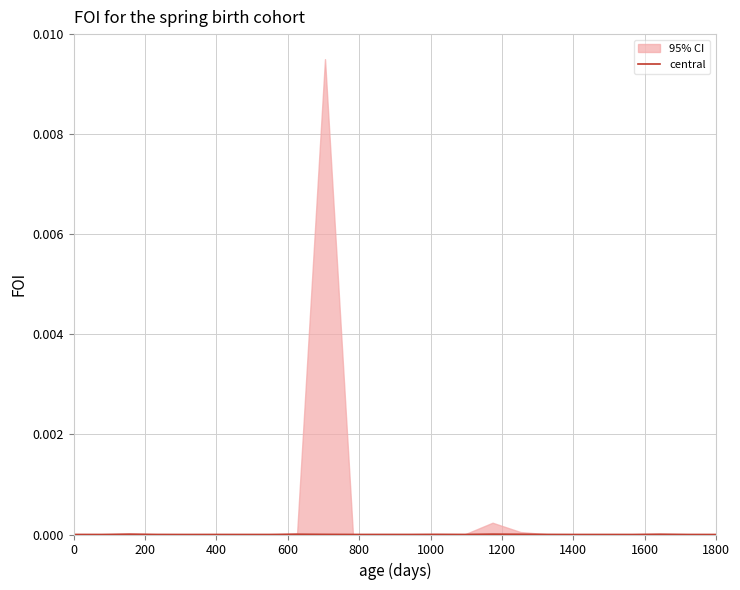

How many lines are shown in the chart?

1